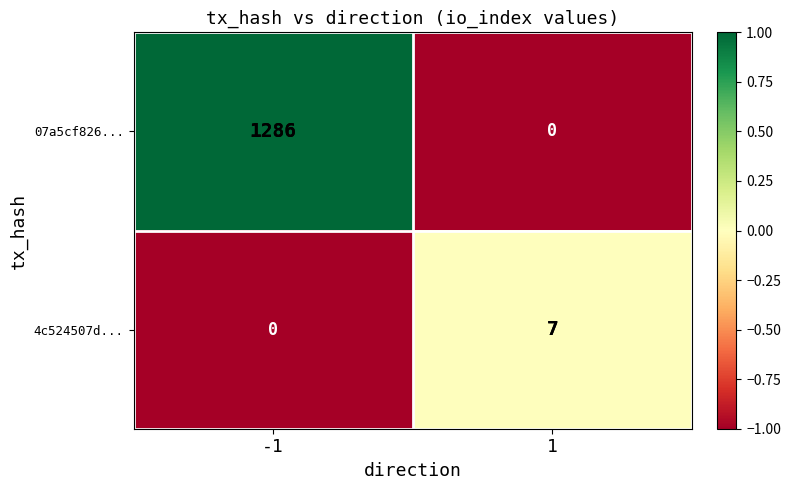

Rank the series by their maximum value, from highest to lowest.

07a5cf826..., 4c524507d...